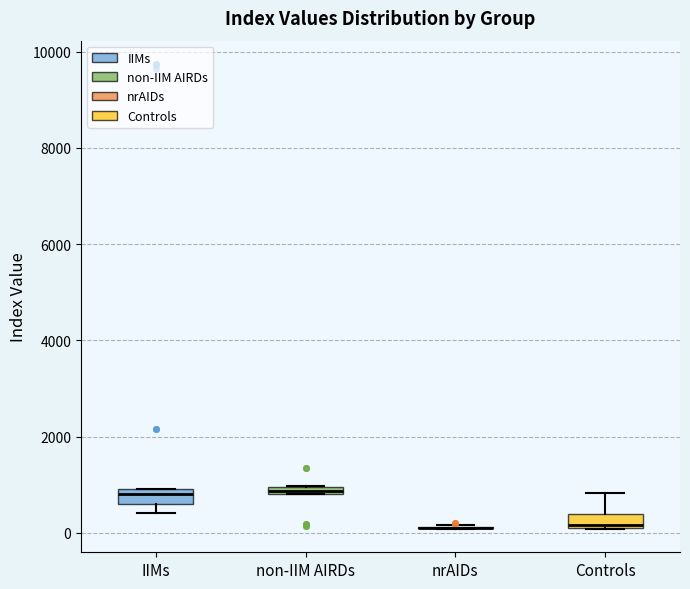

Where does the upper whisker of the box for Controls end on the y-axis? The values are not printed on the chart, so give them approximately, as read against the axis.

800